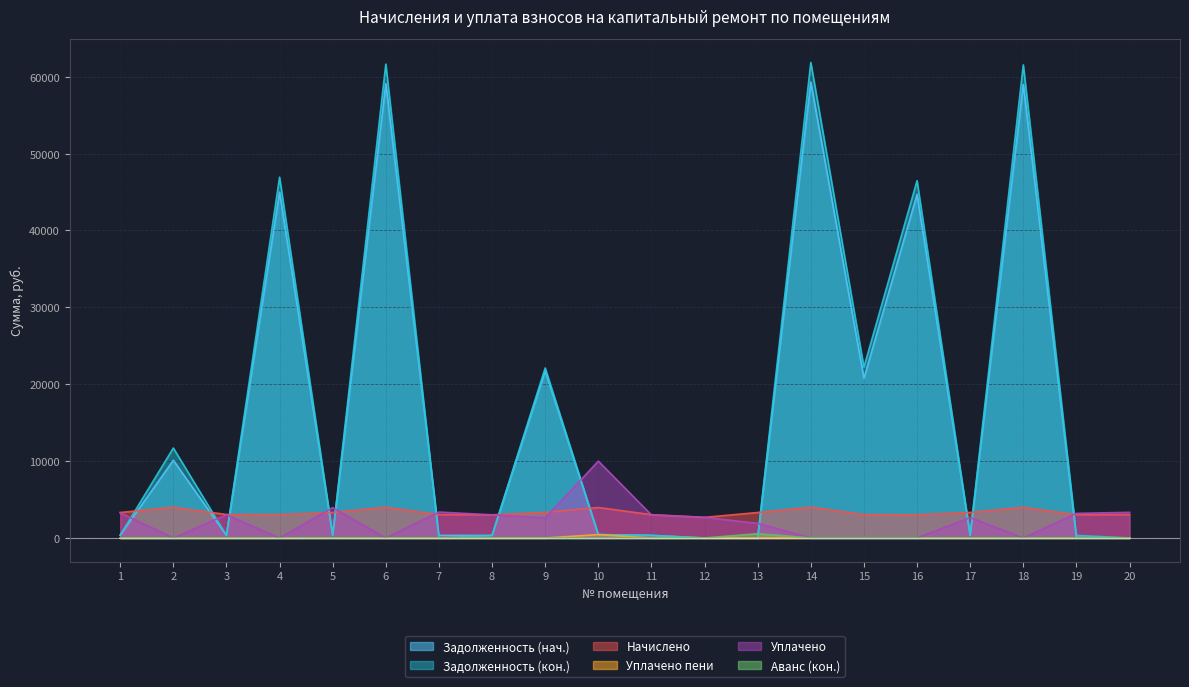

At which label is Уплачено closest to 5000?

5